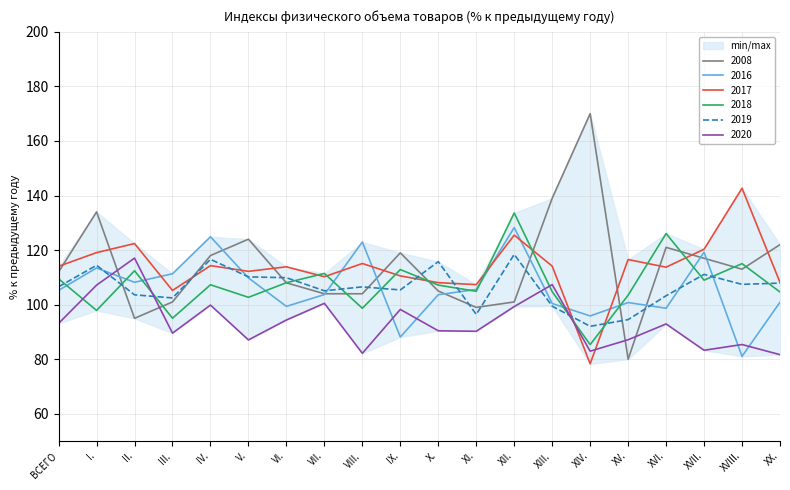

What is the sum of the 2017 values at VII. and XVII.?

230.5